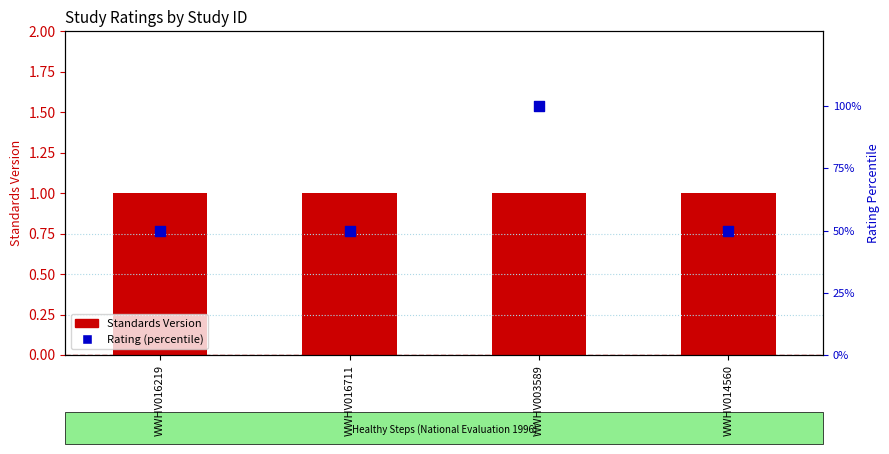

What is the total value across all series at WWHV003589?

101